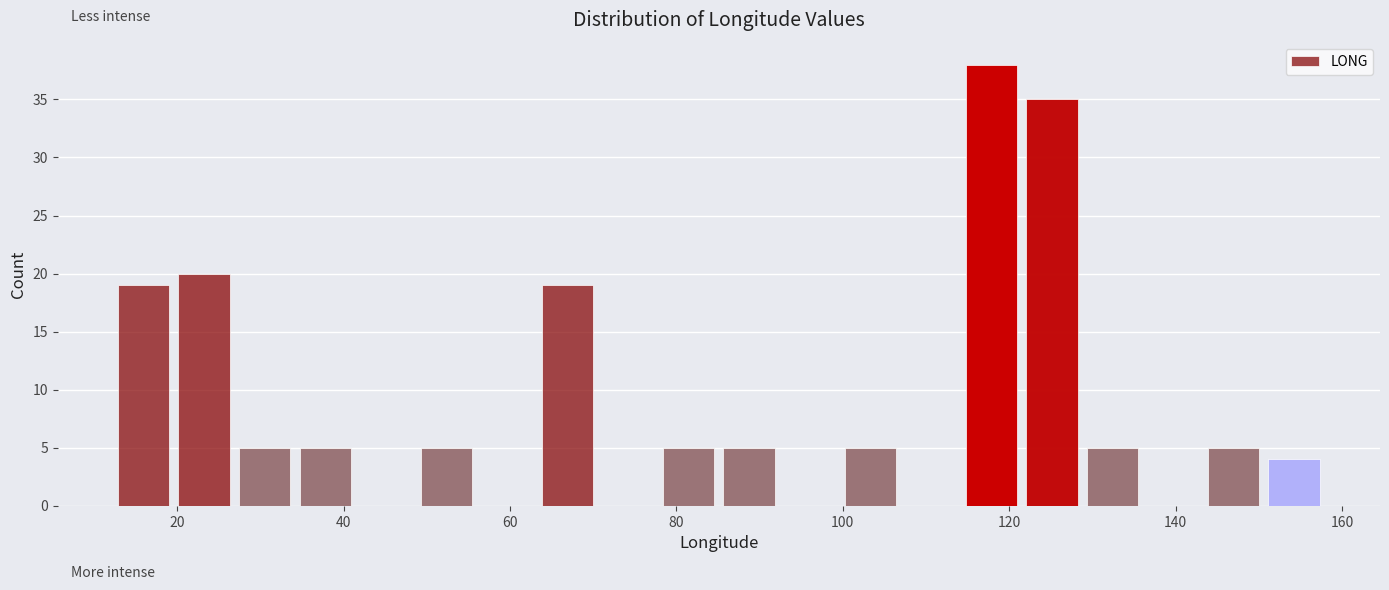

Read against the x-axis, roughly where is the centre of the tallest bar?

118